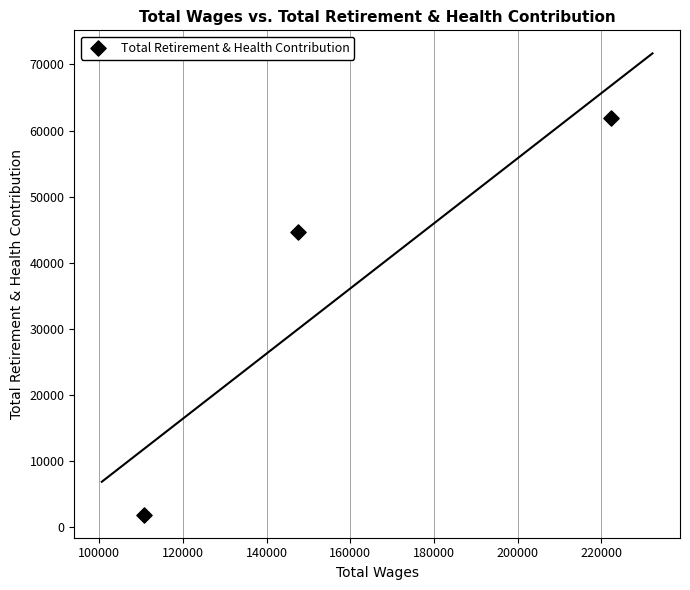

What is the average X value?

160092